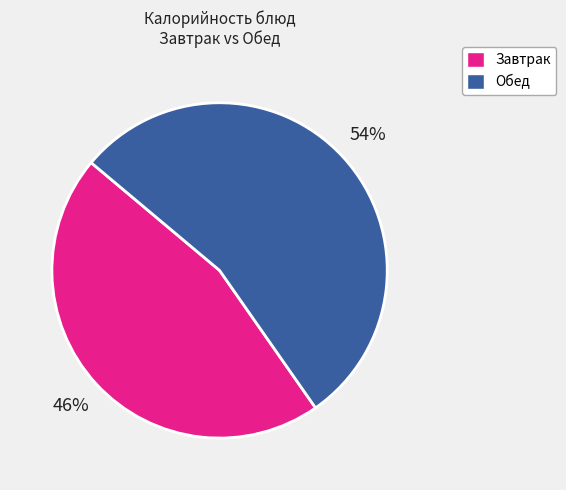

Which slice is the largest?

Обед